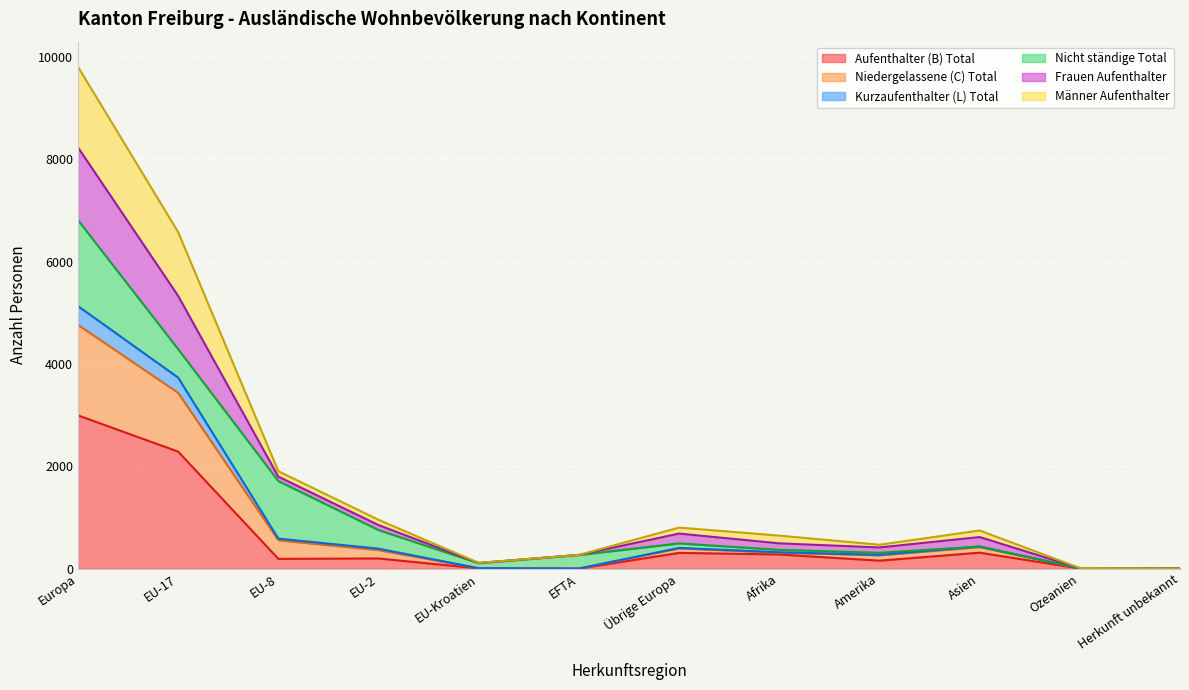

The Frauen Aufenthalter series shows 99 at EU-2. True or false?

False